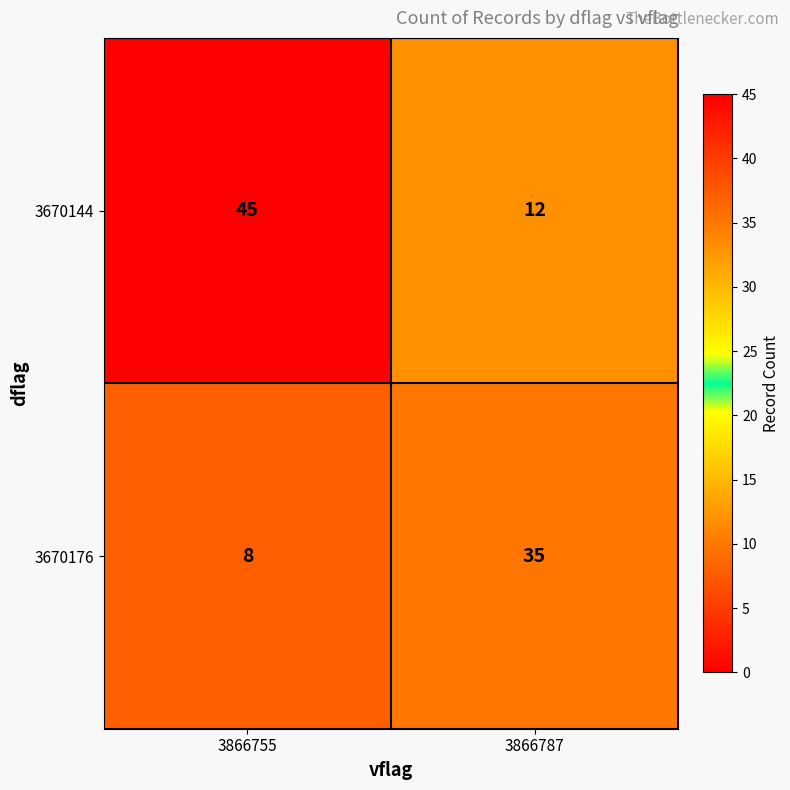

What is the total value across all series at 3866787?

47